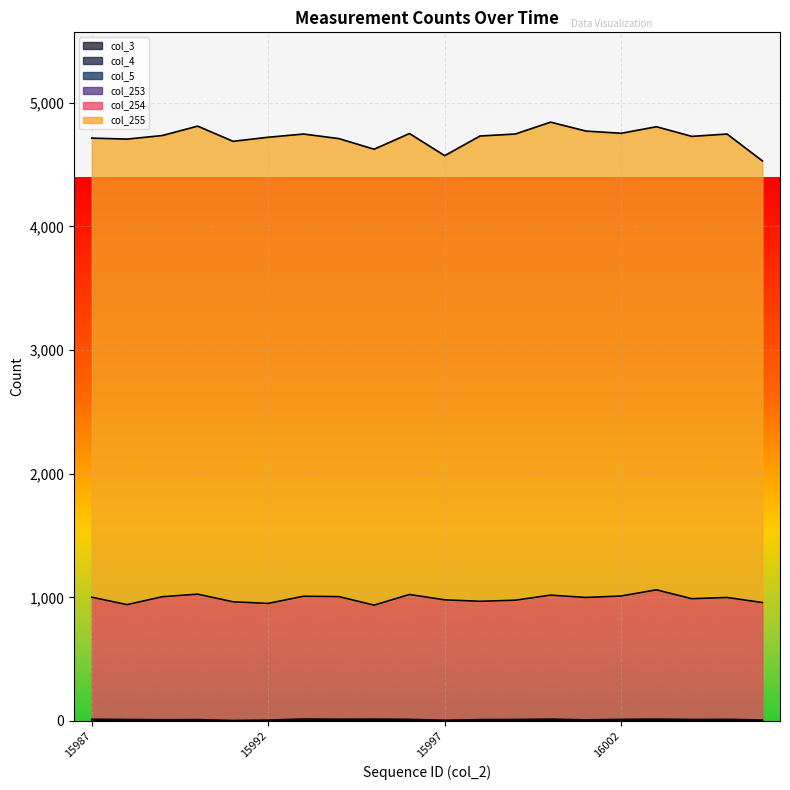

Is the value of col_5 at 15989 greater than the value of col_254 at 16001?

No